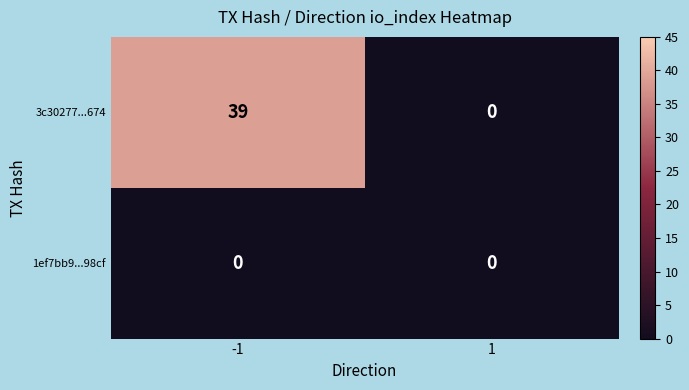

What is the greatest value displayed?

39